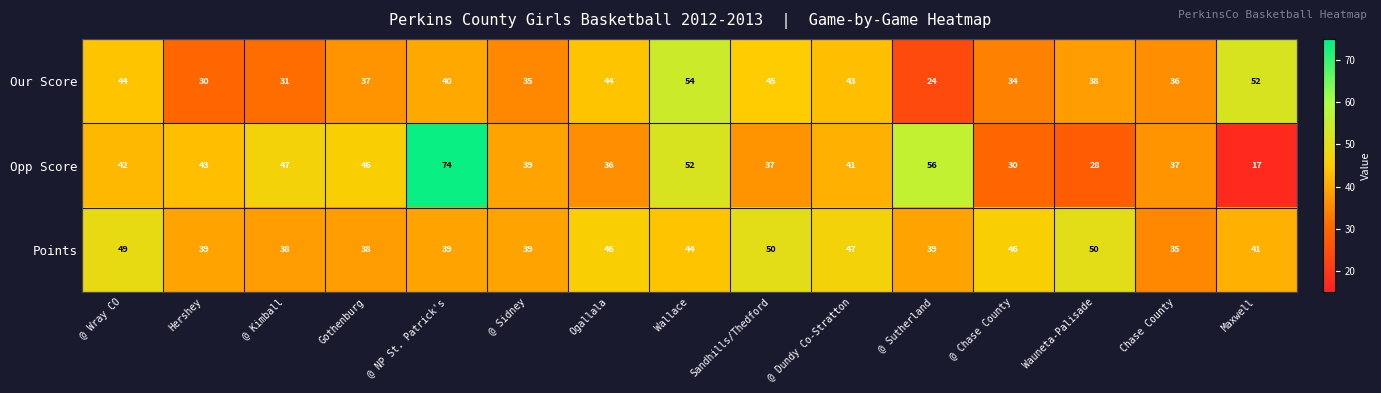

Which series has the widest spread of values?

Opp Score